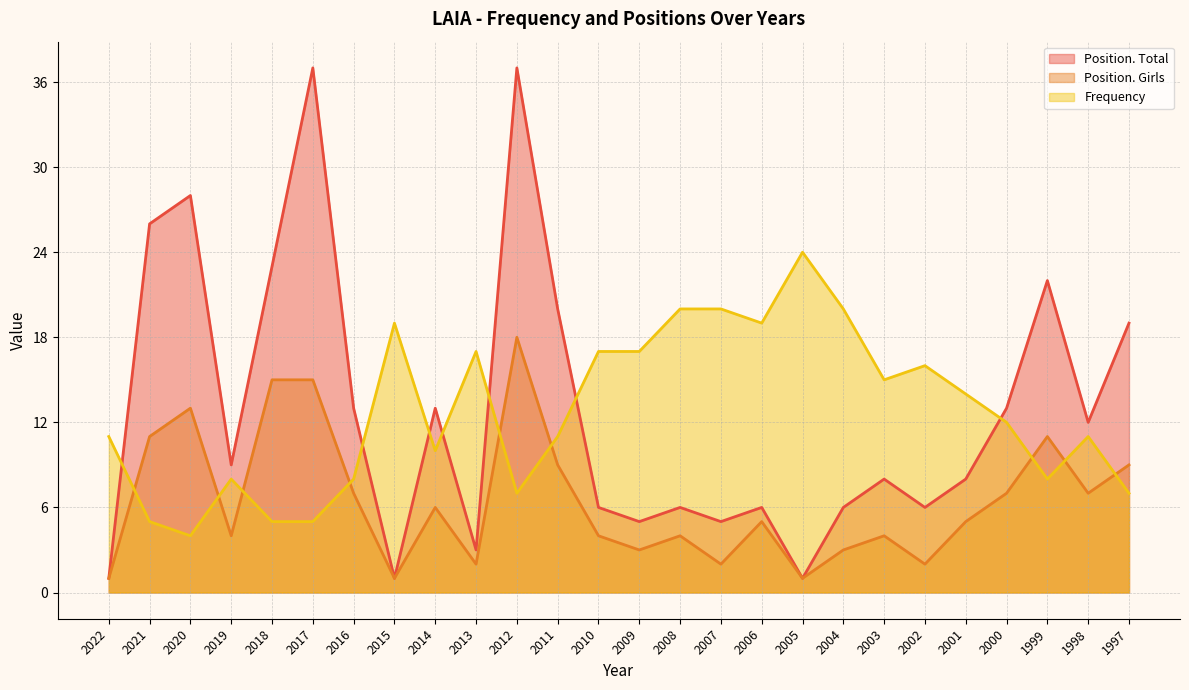

How many interior local peaks does the Position. Total series have?

8